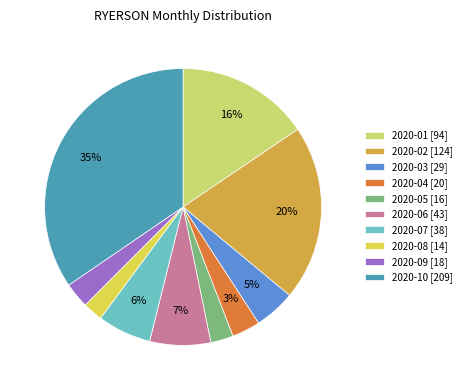

Combined, do 2020-02 and 2020-08 account for over 50%?

No